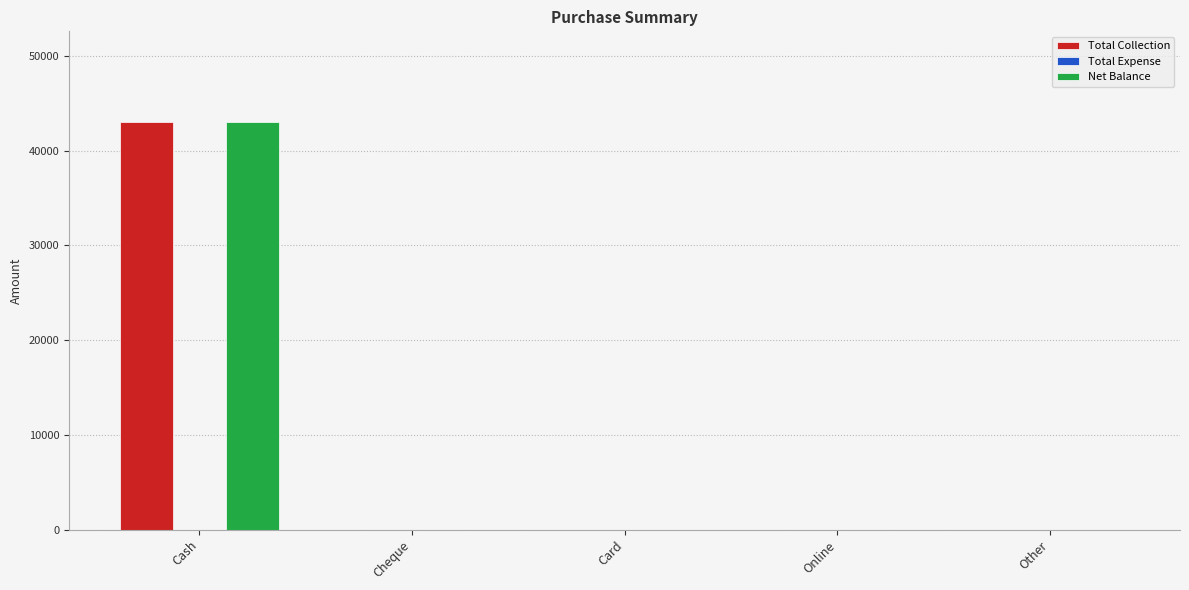

True or false: Total Collection has a value of 0 at Online.

True